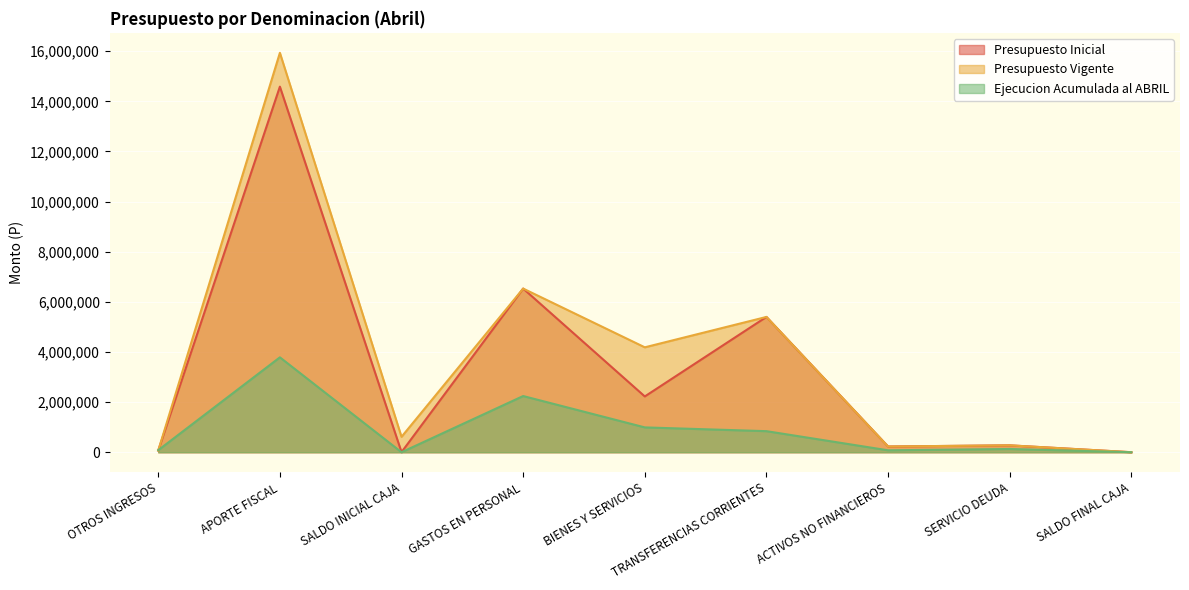

What is the value of the Presupuesto Inicial point at the 4th from the left?

6530304